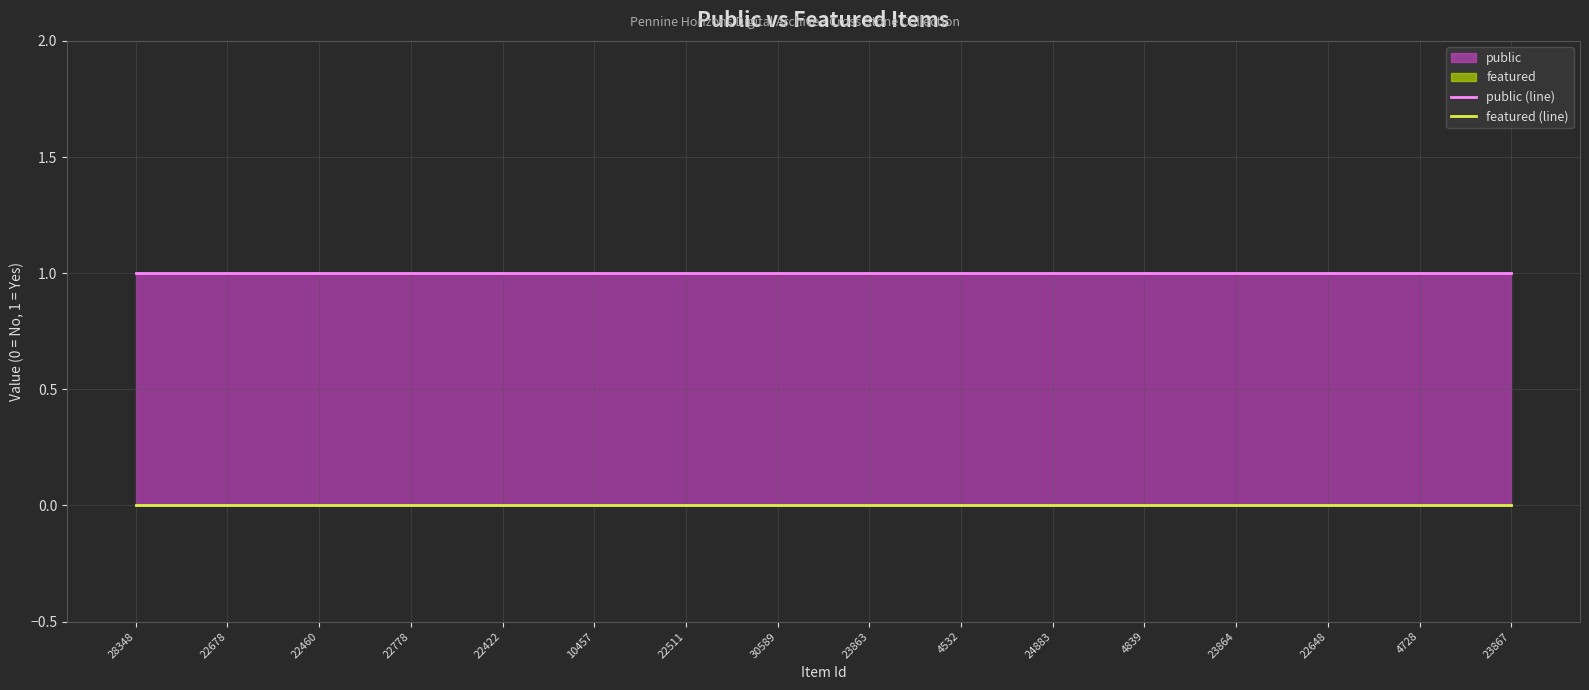

Reading left to right, transcribe all the data shown in this chart.

public (line): 1	1	1	1	1	1	1	1	1	1	1	1	1	1	1	1
featured (line): 0	0	0	0	0	0	0	0	0	0	0	0	0	0	0	0